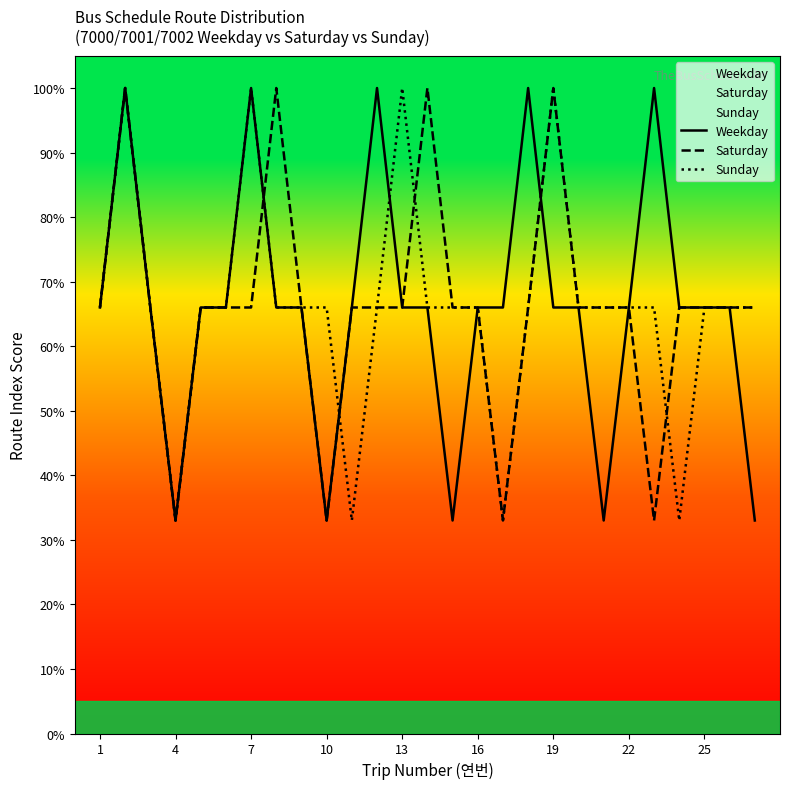

The value of Weekday at 19 is 42. True or false?

False